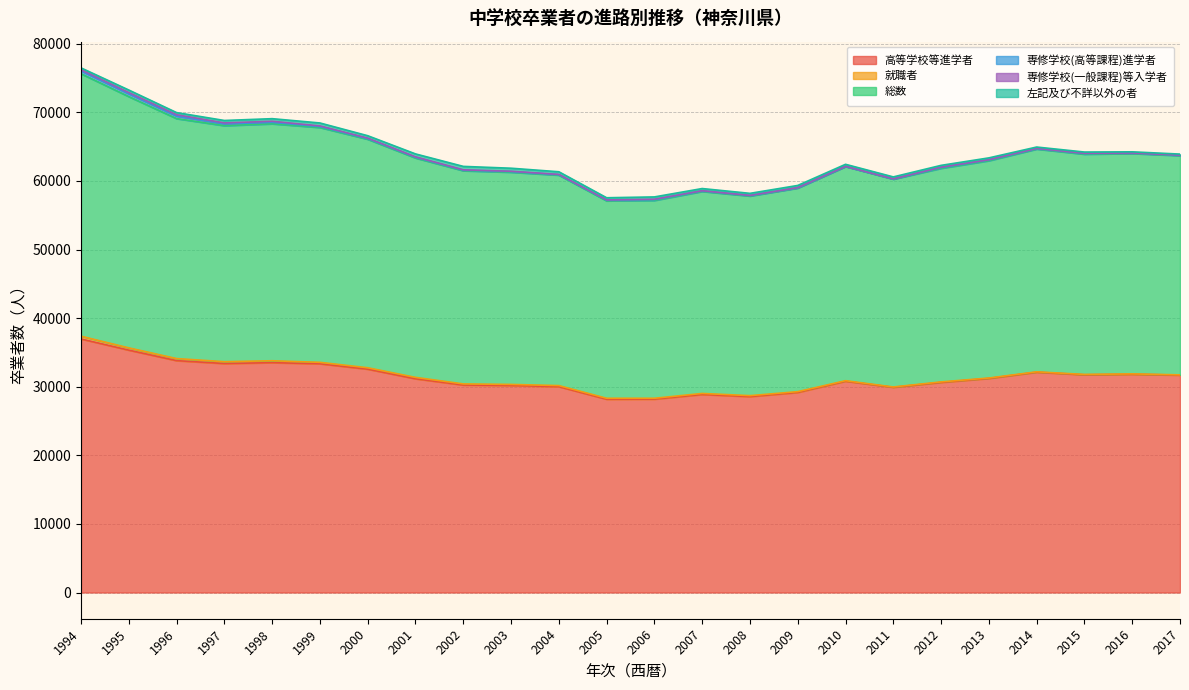

What is the total value across all series at 2011?

60594